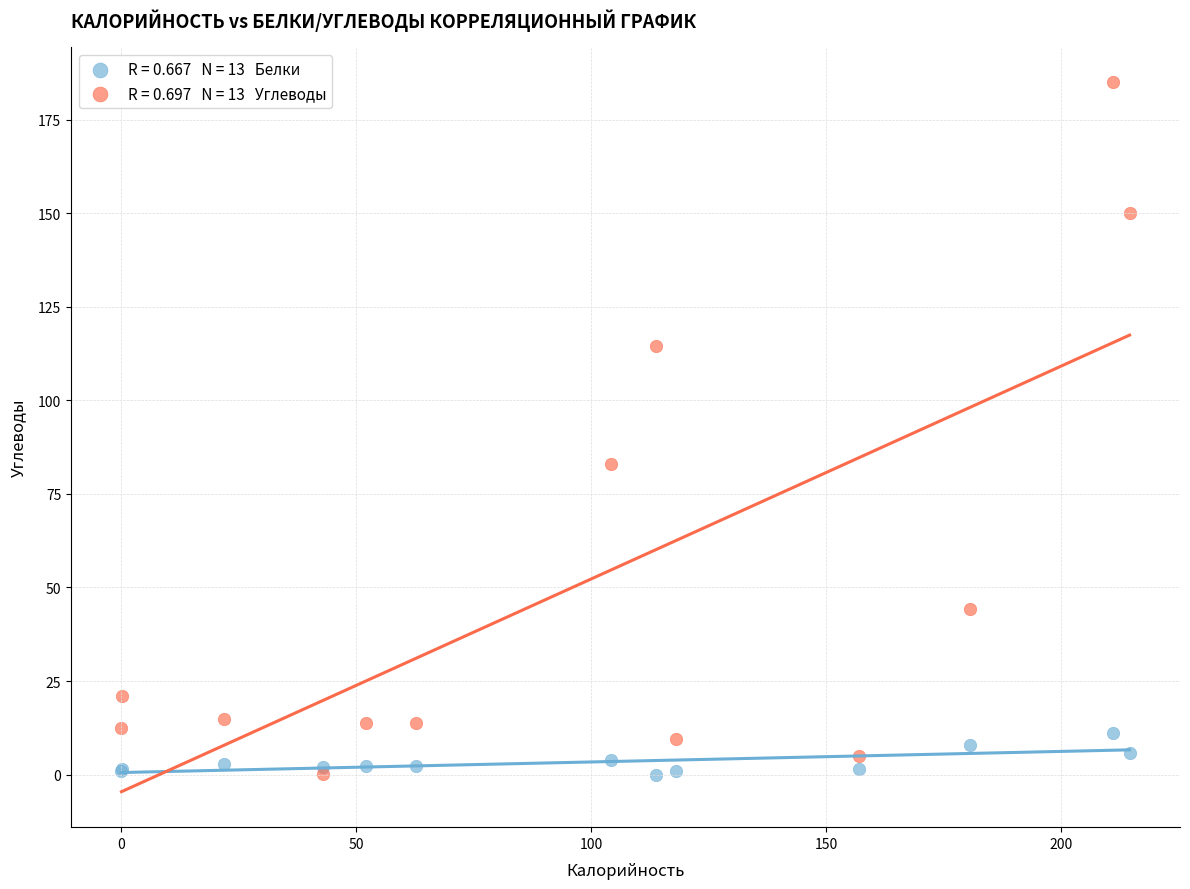

Across all series, what Y value is closest to 92?

83.0